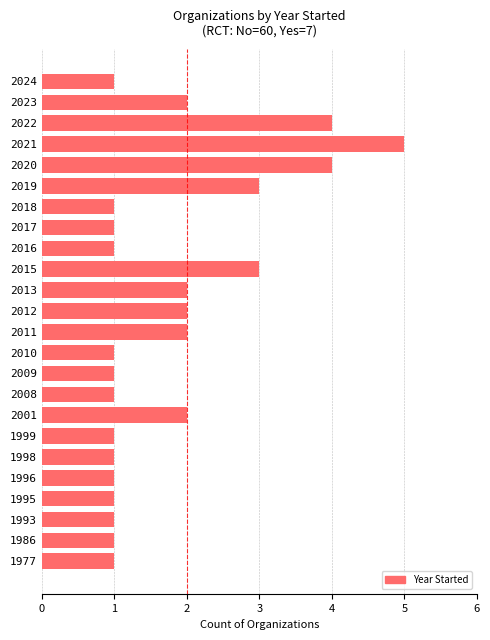

Which category has the highest value across all series?

2021